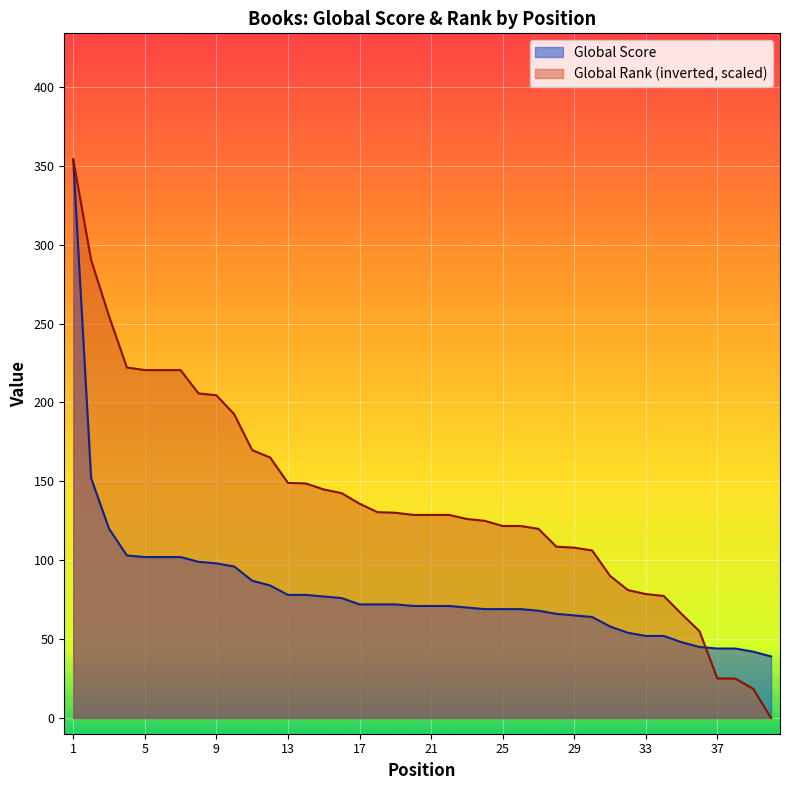

Which category has the lowest value in the Global Rank (scaled) series?

40